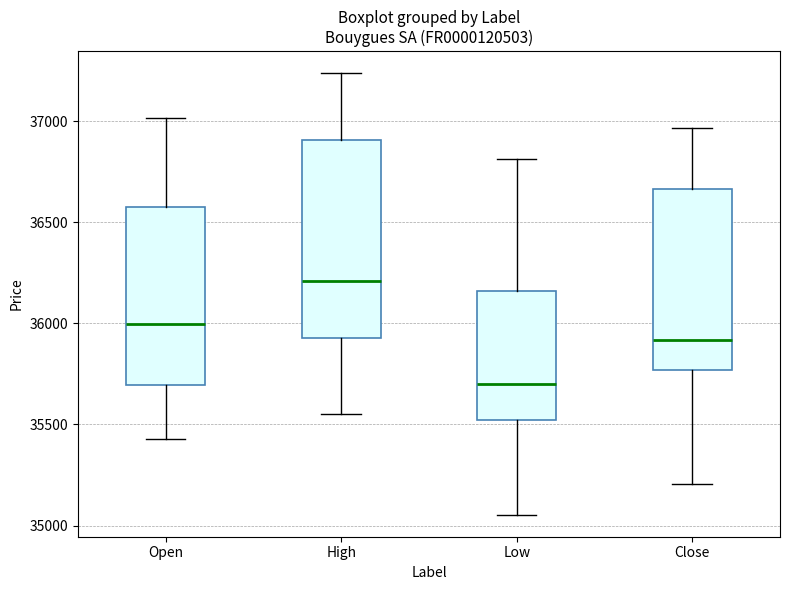

Which box is the tallest, from its lower edge to its upper edge?

High